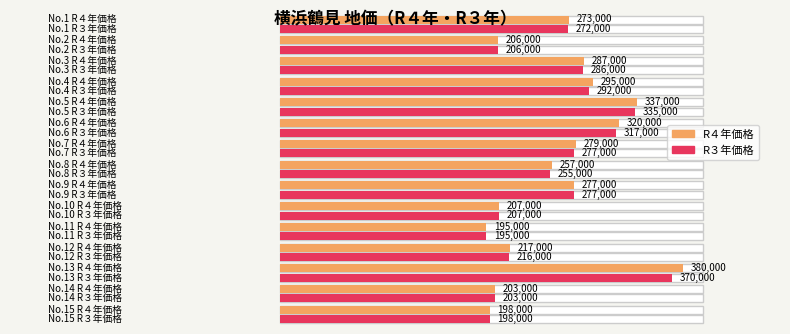

Rank the series at 2 from lowest to highest value.

R４年価格, R３年価格